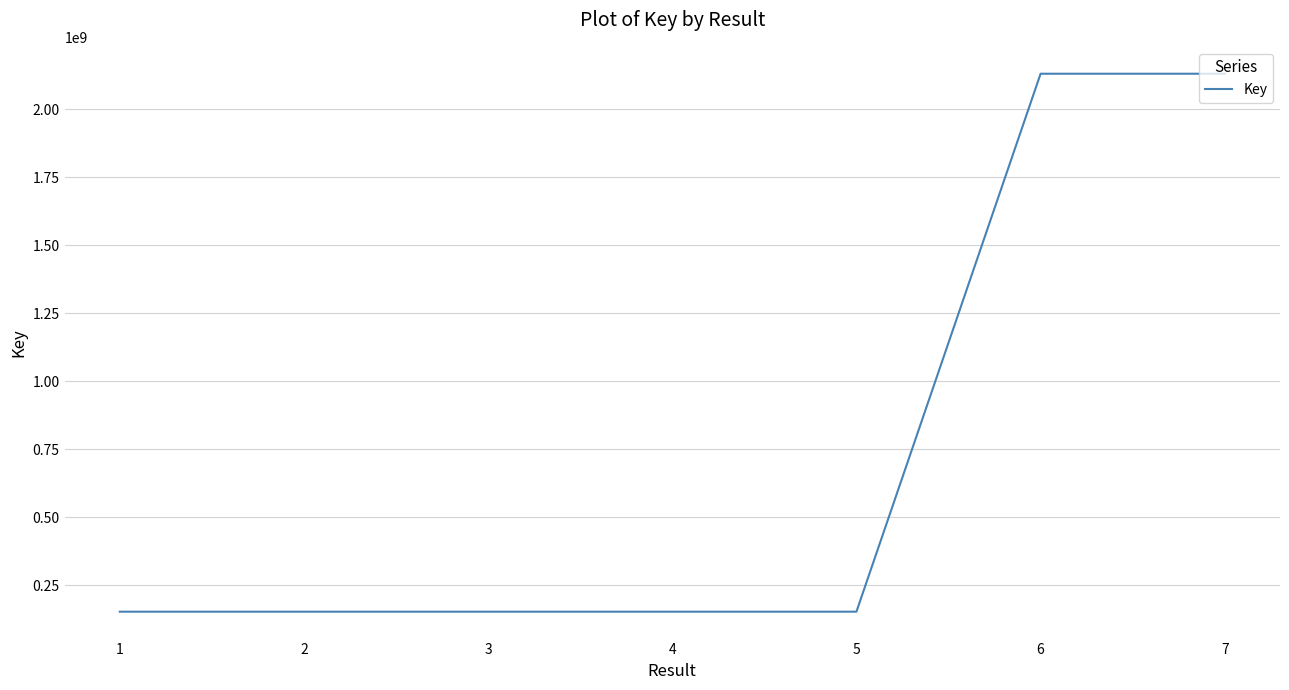

What is the change in value from 2 to 7?

+1976760506